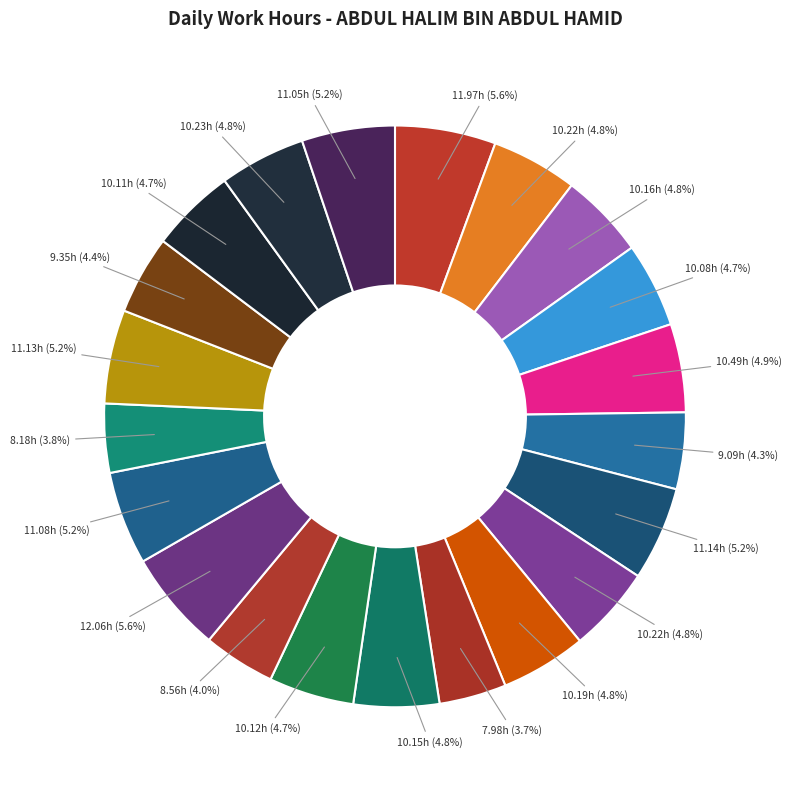

How many slices are in this pie chart?

21